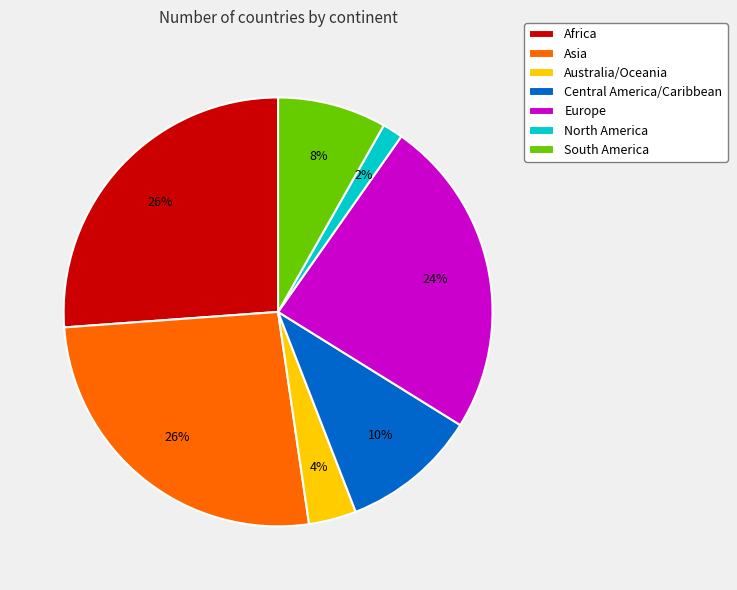

To the nearest percent, what portion does Africa represent?

26%